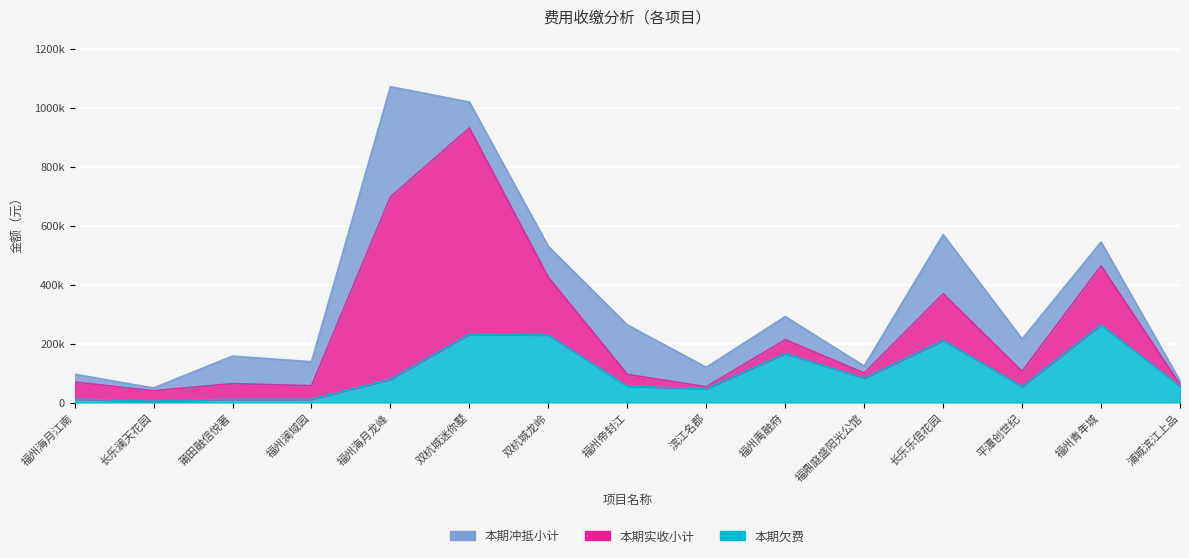

True or false: 本期实收小计 and 本期欠费 intersect in this chart.

True